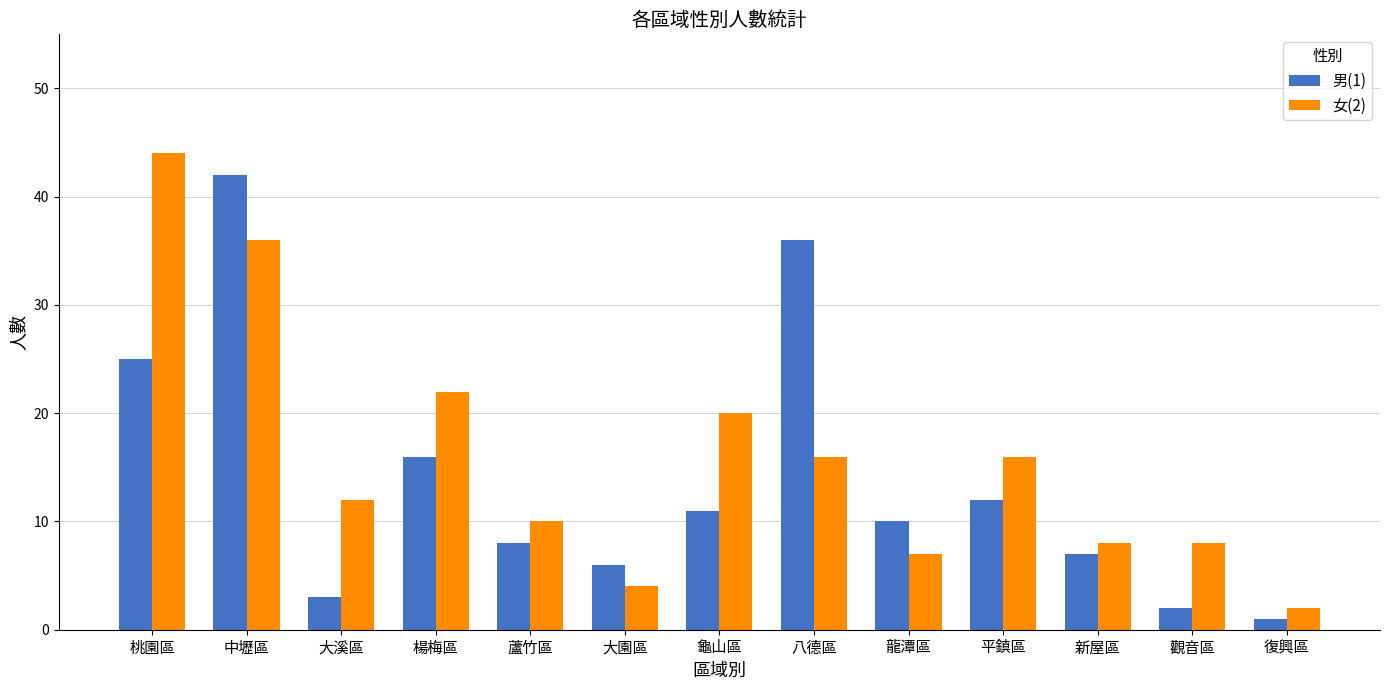

Reading left to right, extract all data points from this chart.

男(1): 25	42	3	16	8	6	11	36	10	12	7	2	1
女(2): 44	36	12	22	10	4	20	16	7	16	8	8	2